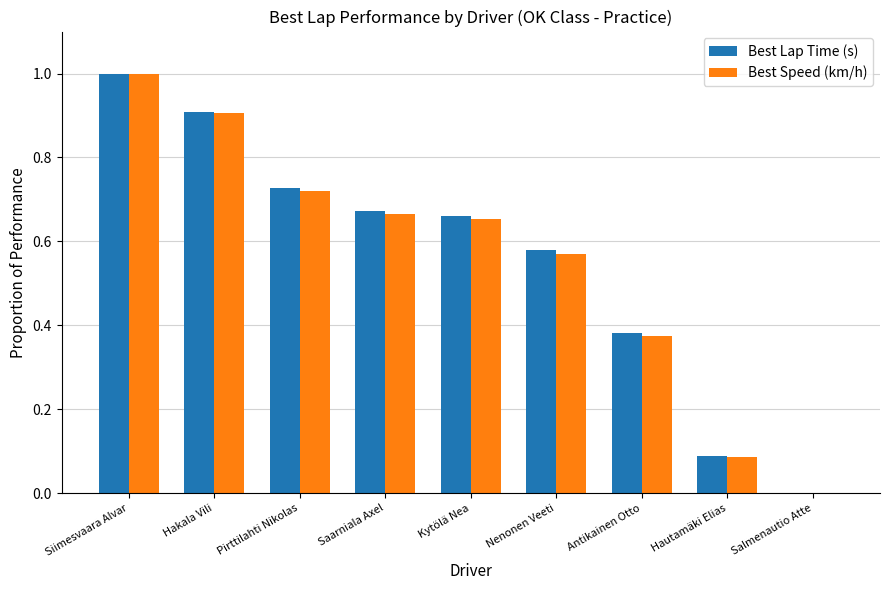

At which category is the sum across all series the highest?

Siimesvaara Alvar